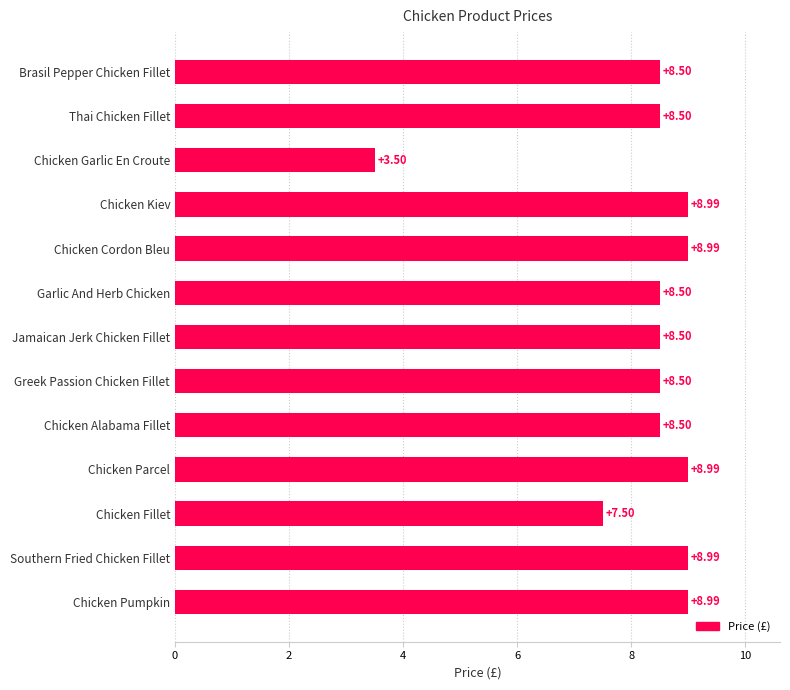

Does the chart contain stacked bars?

No